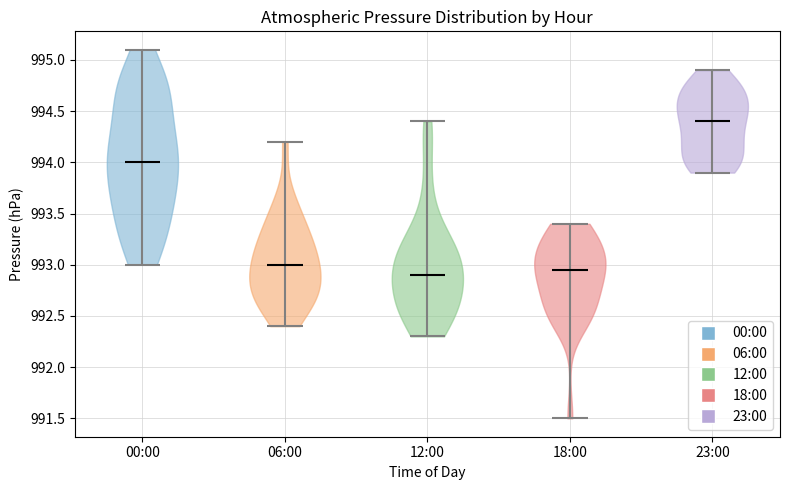

Reading left to right, read every violin against the y-axis: where its median line is, and the lowest and highest points it reaches. The values are not printed on the chart, so give them approximately, as read against the axis.

00:00: median line 994.00, lowest point 993.00, highest point 995.10
06:00: median line 993.00, lowest point 992.40, highest point 994.20
12:00: median line 992.90, lowest point 992.30, highest point 994.40
18:00: median line 992.95, lowest point 991.50, highest point 993.40
23:00: median line 994.40, lowest point 993.90, highest point 994.90